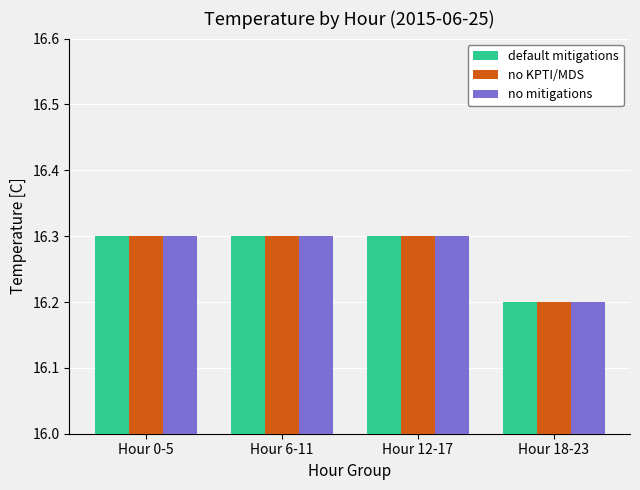

Are the bars horizontal?

No